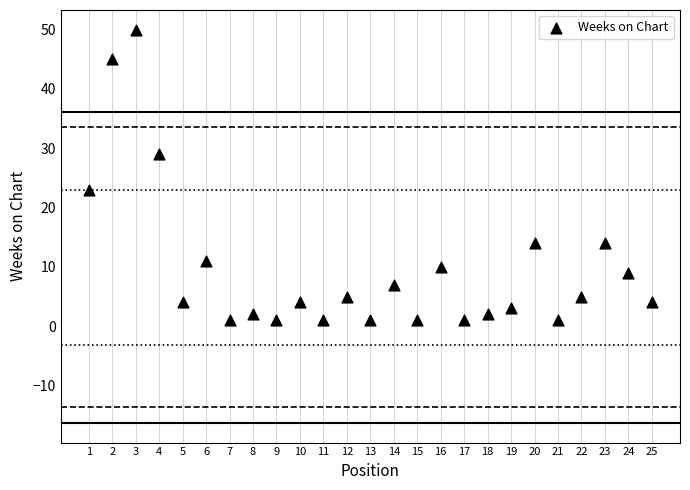

What is the range of Y values (max minus min)?

49